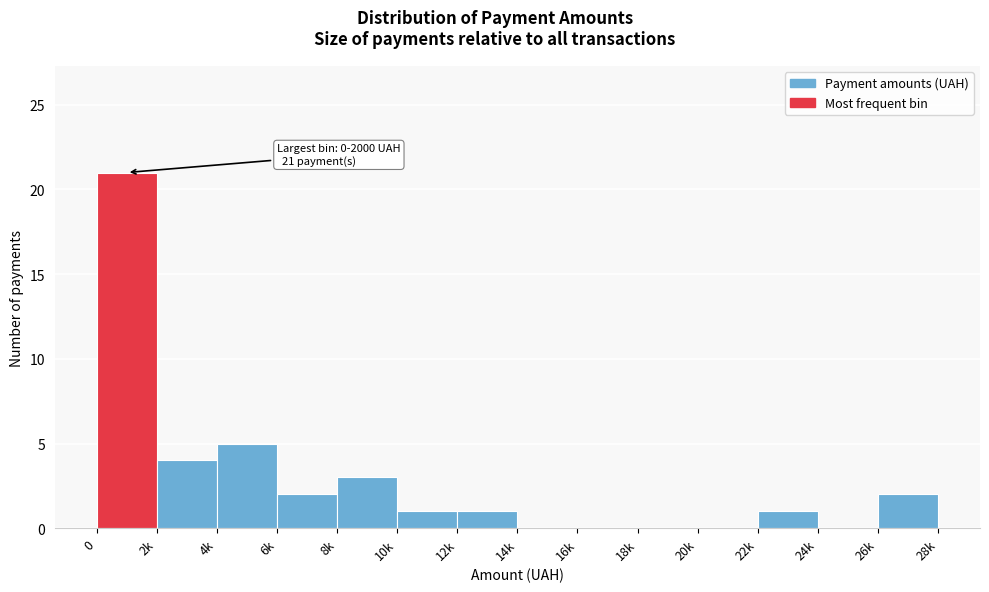

Reading left to right, transcribe all the data shown in this chart.

0=21	2k=4	4k=5	6k=2	8k=3	10k=1	12k=1	14k=0	16k=0	18k=0	20k=0	22k=1	24k=0	26k=2